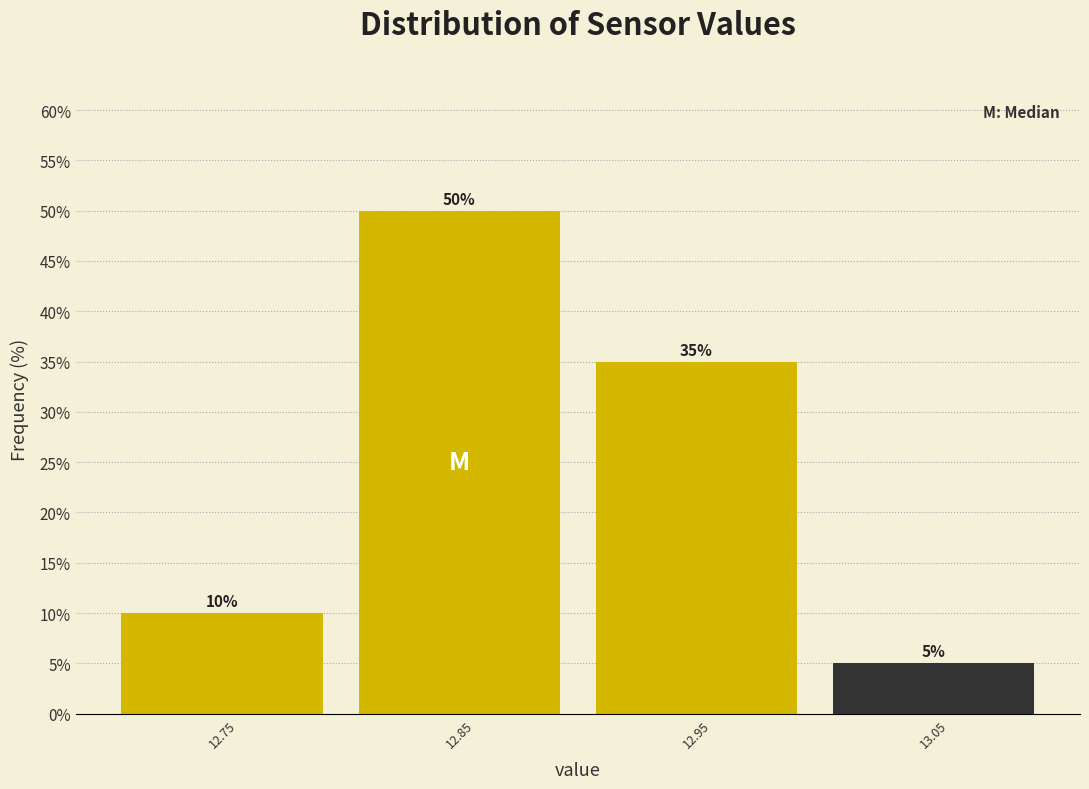

Reading left to right, list every bar in this chart as the range it spans on the x-axis followed by its height.

12.7 to 12.8: 10
12.8 to 12.9: 50
12.9 to 13.0: 35
13.0 to 13.1: 5